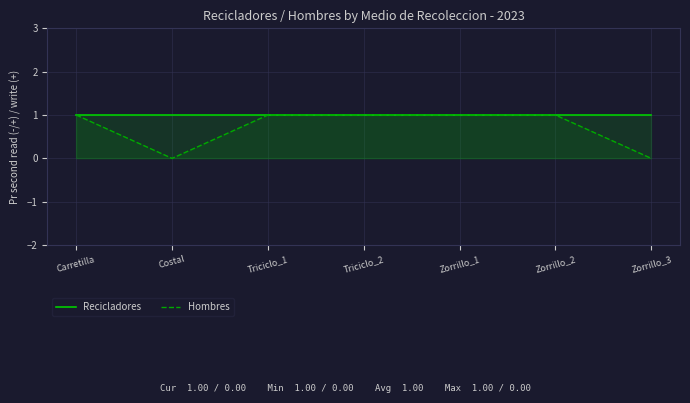

Reading left to right, extract all data points from this chart.

Recicladores: 1	1	1	1	1	1	1
Hombres: 1	0	1	1	1	1	0